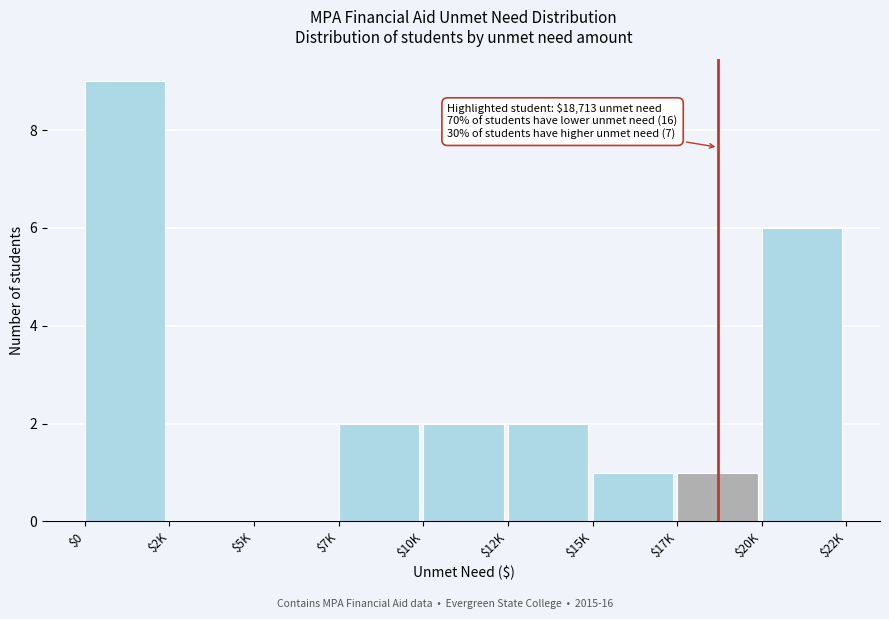

What is the maximum value shown in the chart?

9